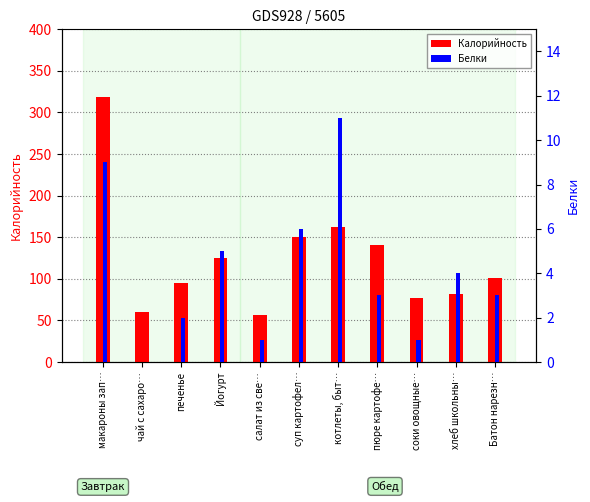

The value of Калорийность at суп картофел… is 235. True or false?

False